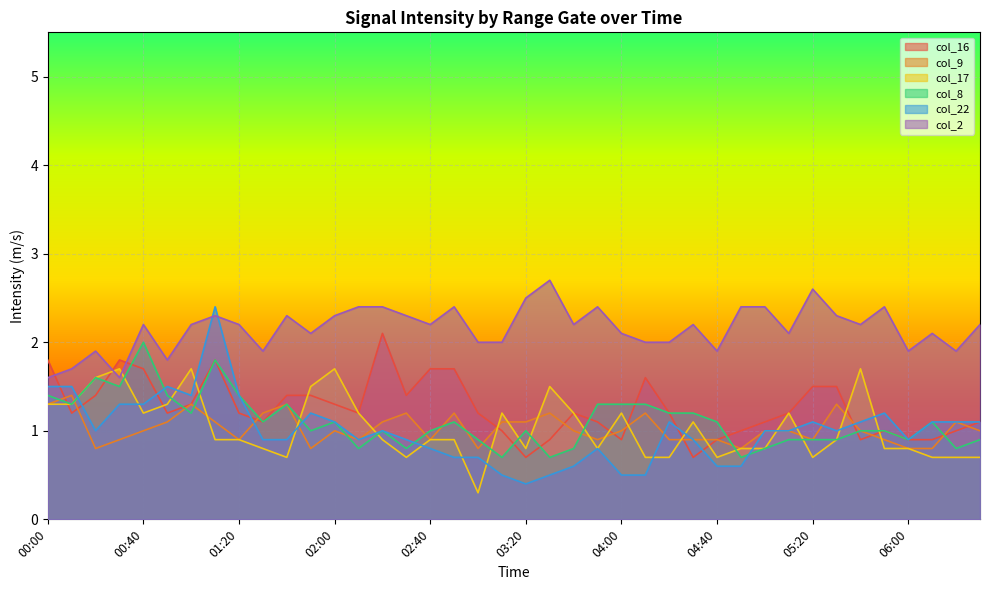

Rank the series by their maximum value, from highest to lowest.

col_2, col_22, col_16, col_8, col_17, col_9